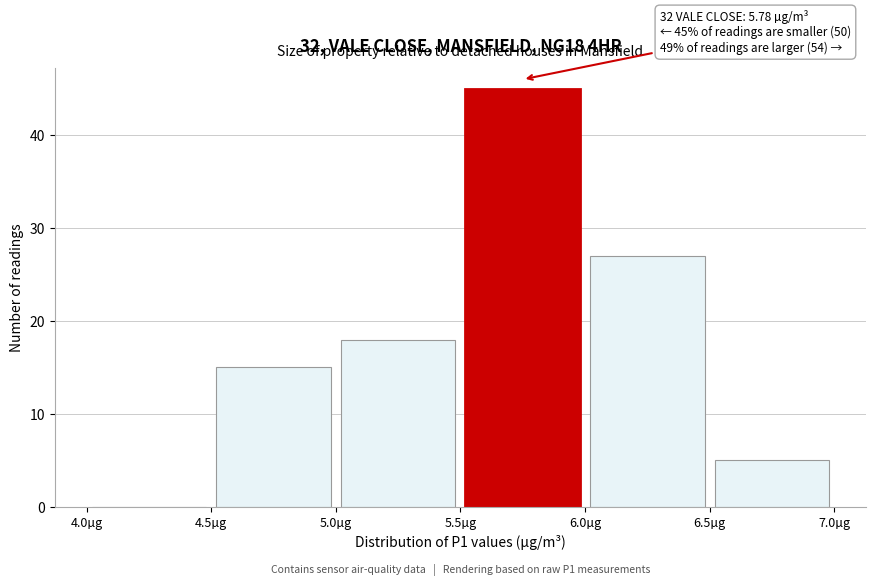

Over which range of the x-axis is the bar tallest?

5.5 to 6.0